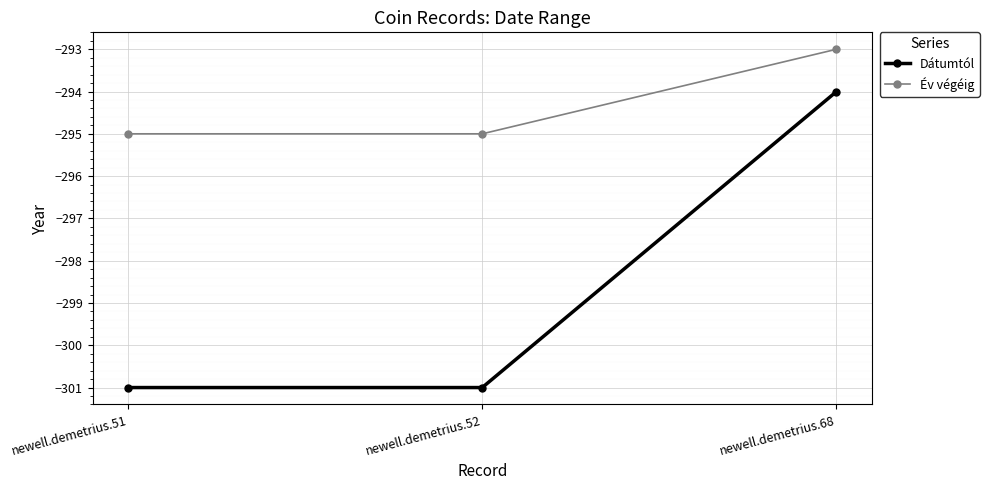

Which category has the highest value in the Dátumtól series?

newell.demetrius.68